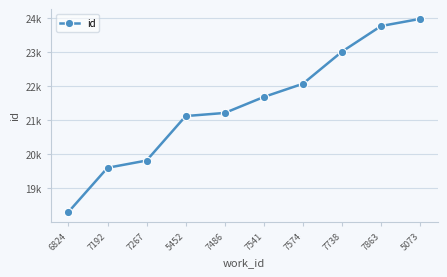

Does the chart have visible grid lines?

Yes